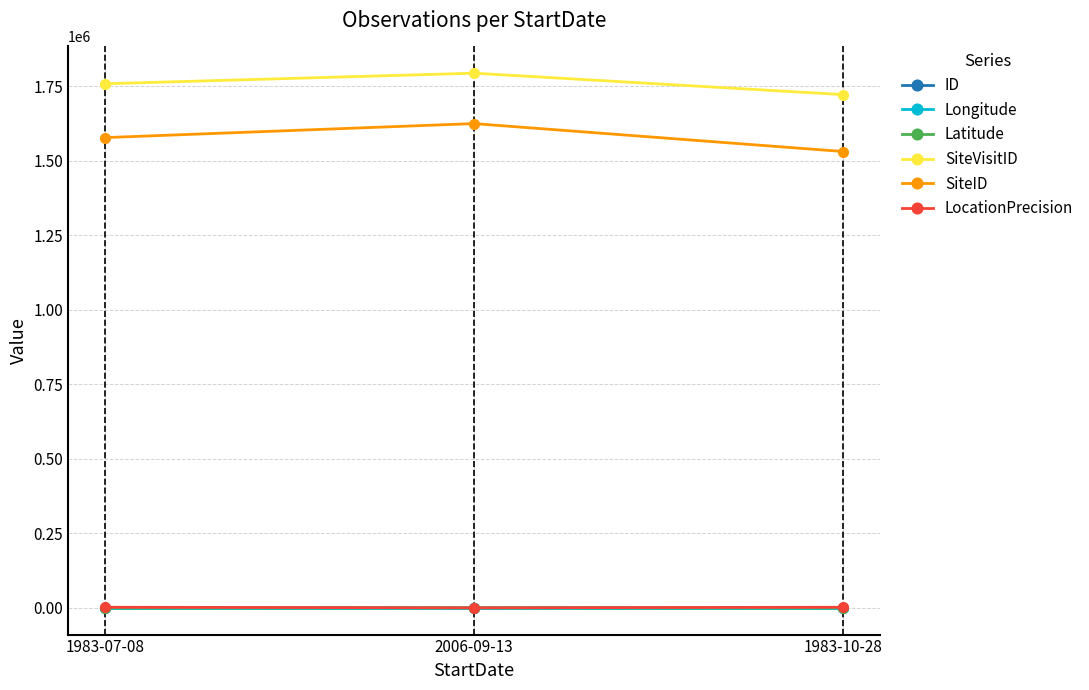

What position from the right is 2006-09-13?

2